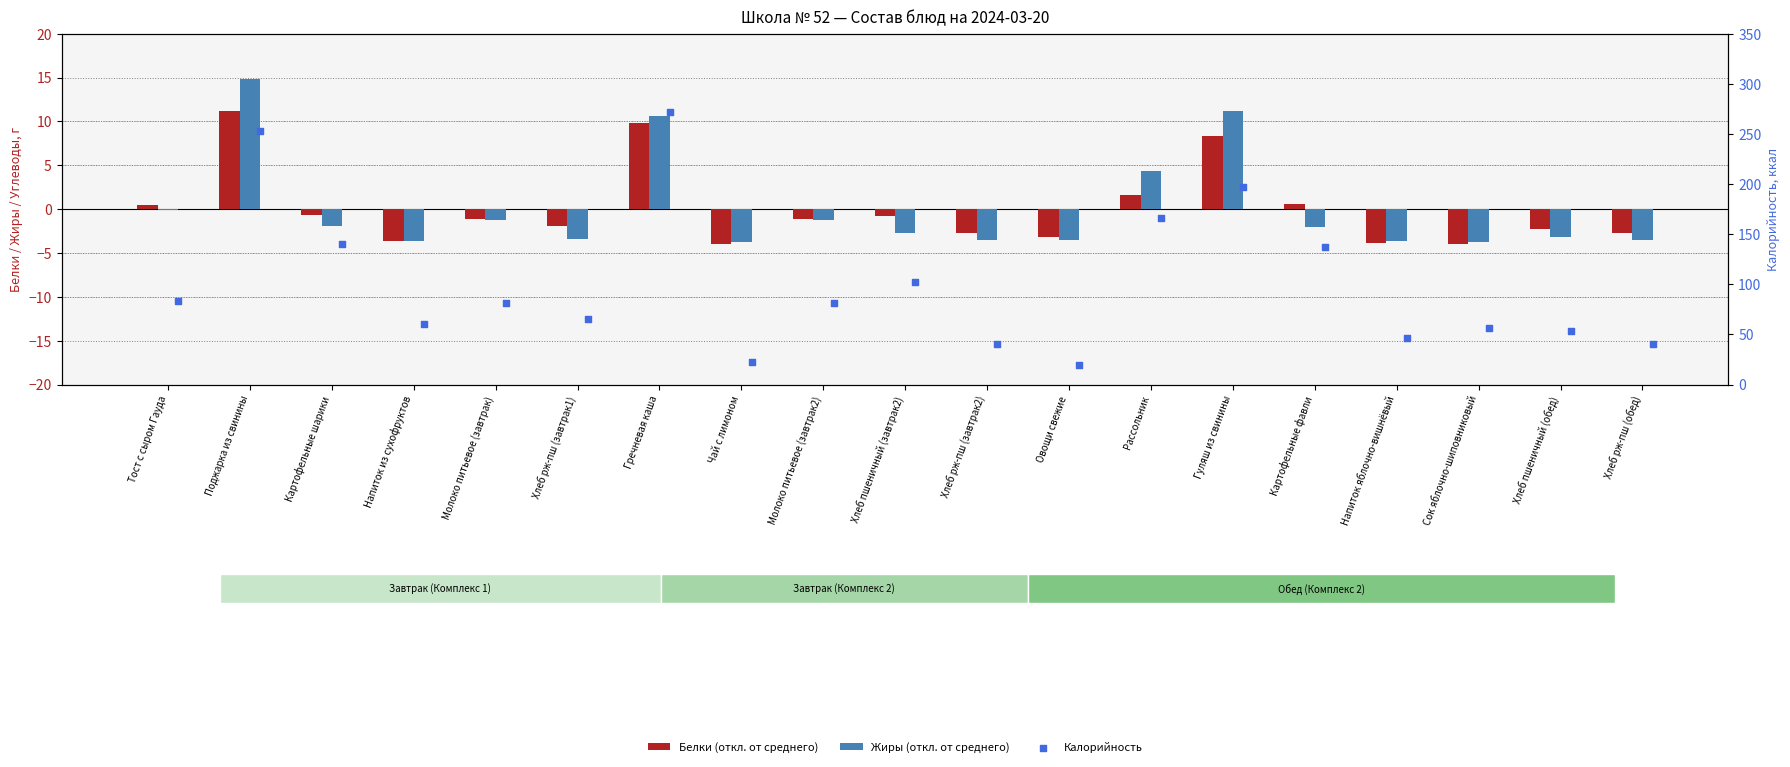

Which series reaches the maximum Y coordinate?

Калорийность